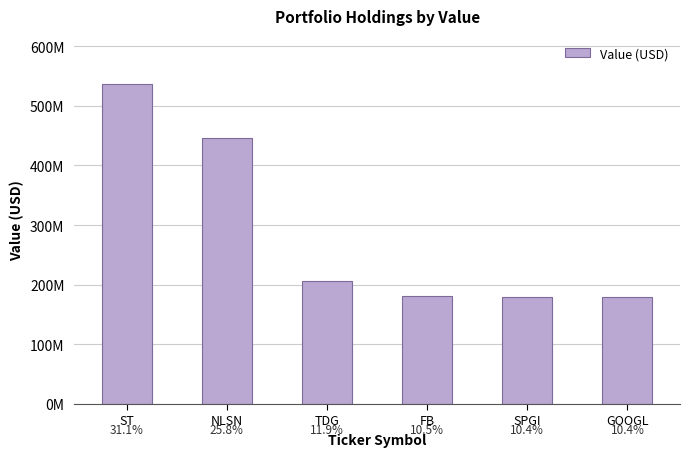

How many data points are less than 205873000?

3